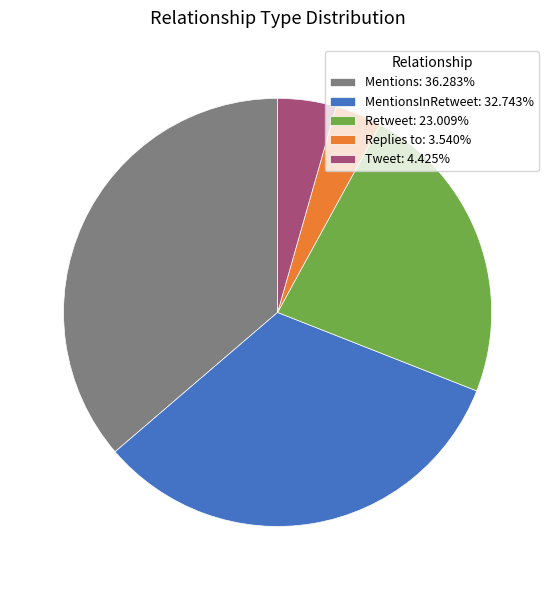

Is there a majority slice in this chart?

No